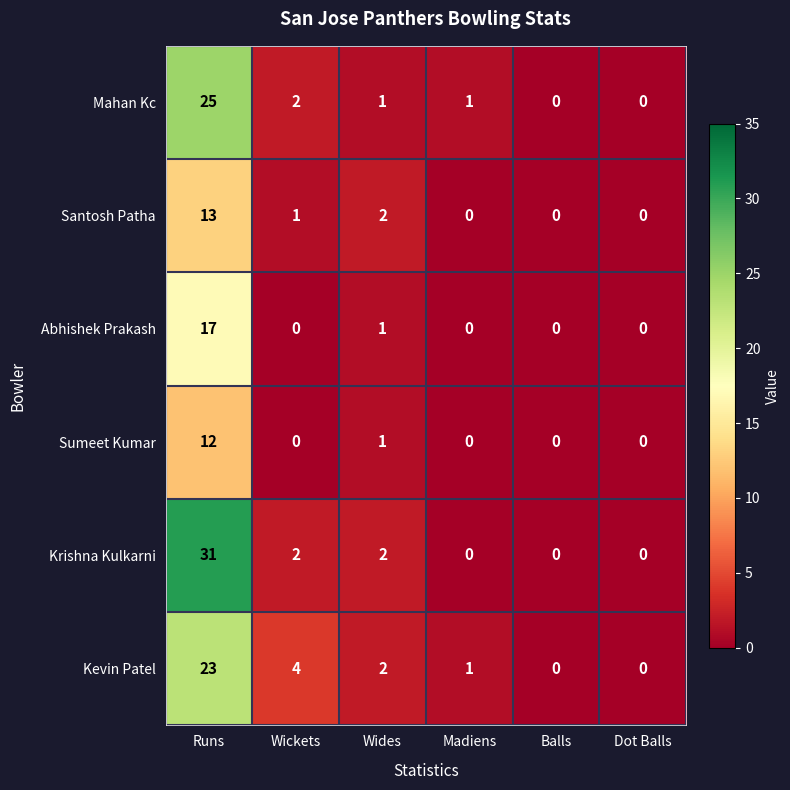

True or false: Sumeet Kumar has a value of 1 at Wides.

True